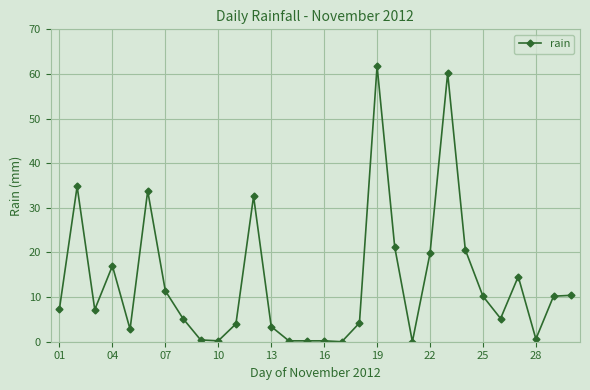

What is the difference between the maximum and minimum values?

61.8